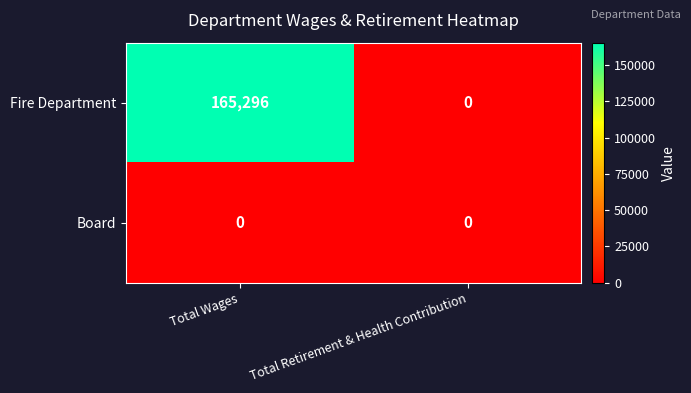

At which category is the sum across all series the highest?

Total Wages